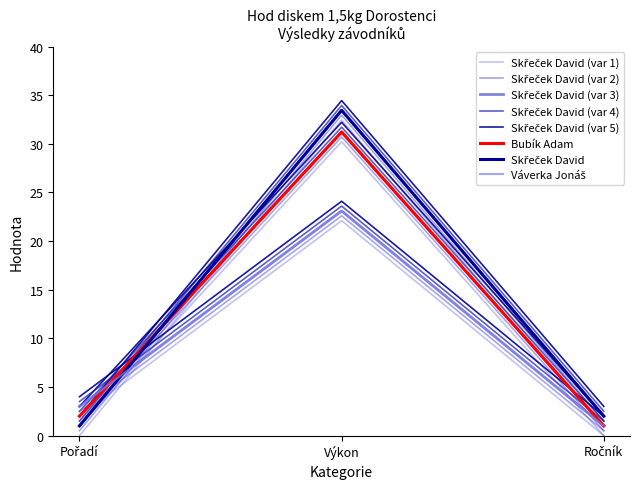

At which label is Váverka Jonáš closest to 11?

Pořadí